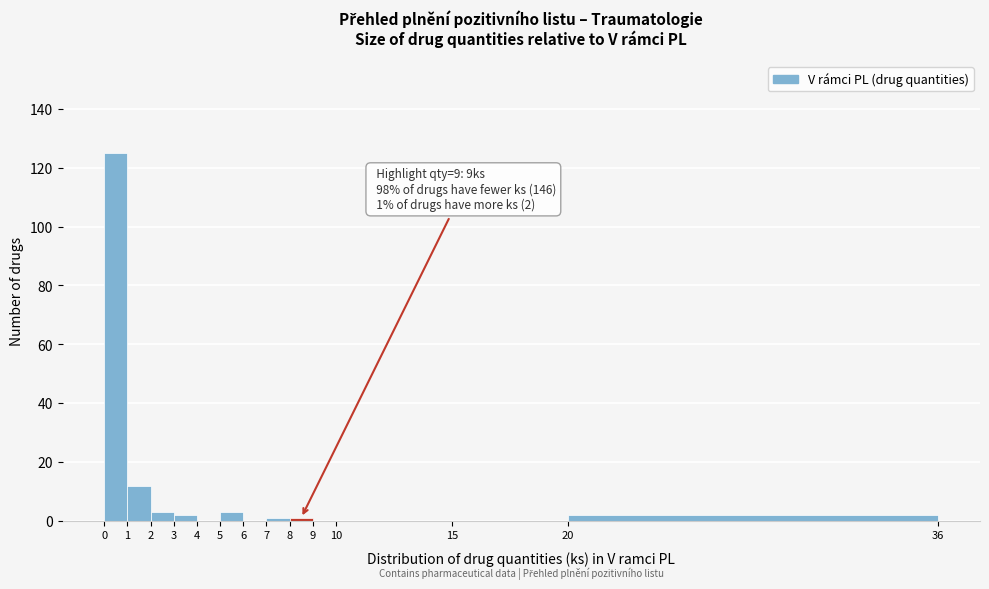

Reading left to right, list all the values displayed in this chart.

0=125	1=12	2=3	3=2	4=0	5=3	6=0	7=1	8=1	9=0	10=0	15=0	20=2